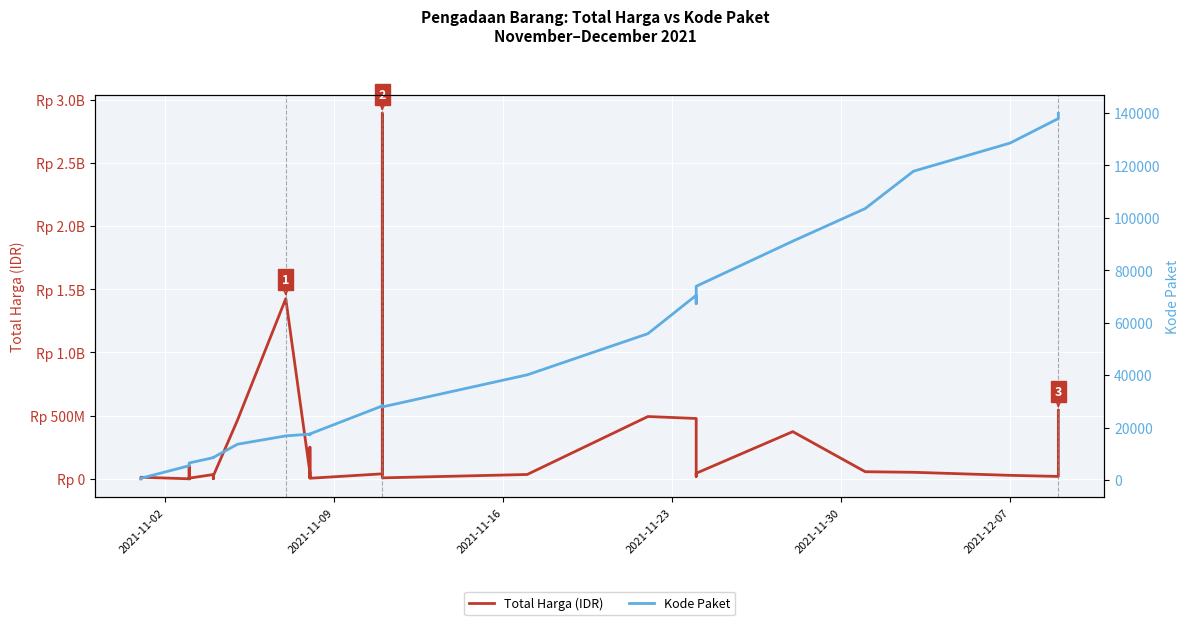

In Total Harga (IDR), how many points are lower than both neighbors (excluding endpoints)?

10